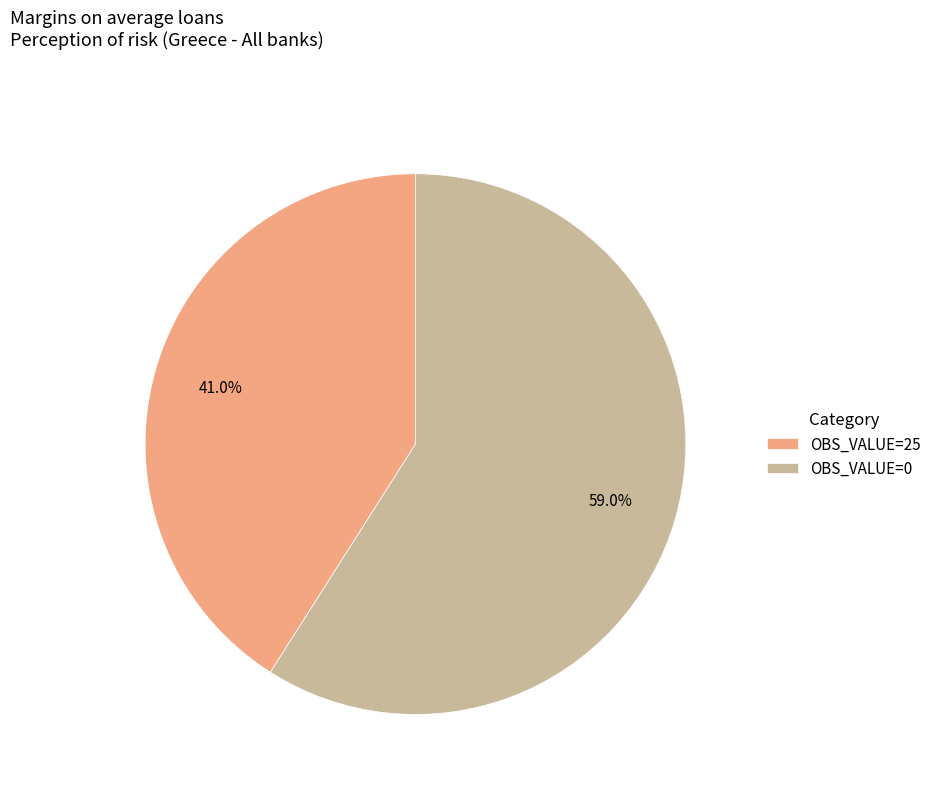

What is the total percentage of OBS_VALUE=0 and OBS_VALUE=25?

100.0%